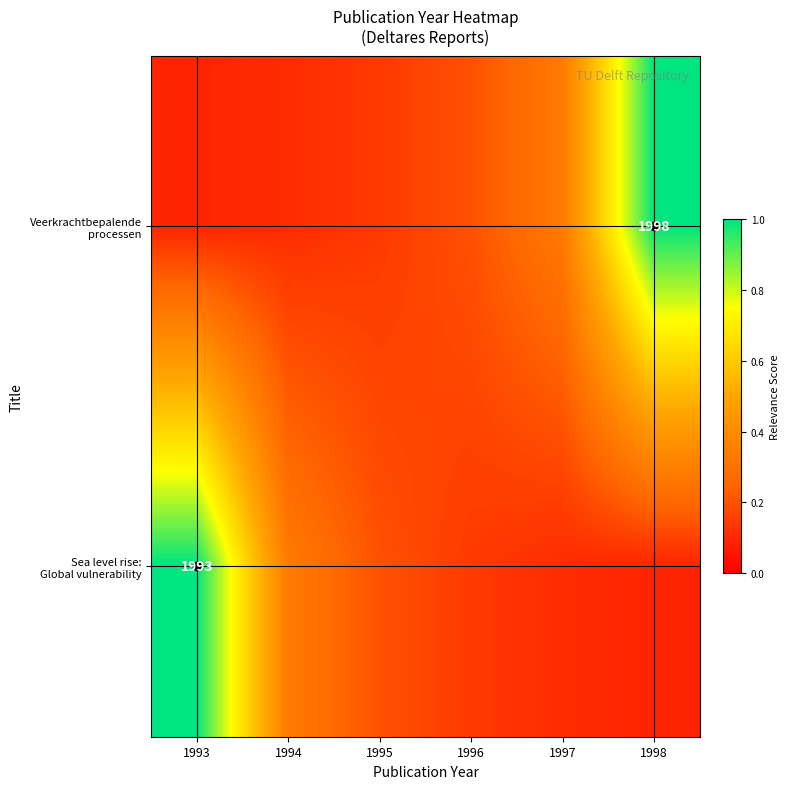

Rank the series at 1994 from highest to lowest value.

Sea level rise: Global vulnerability, Veerkrachtbepalende processen